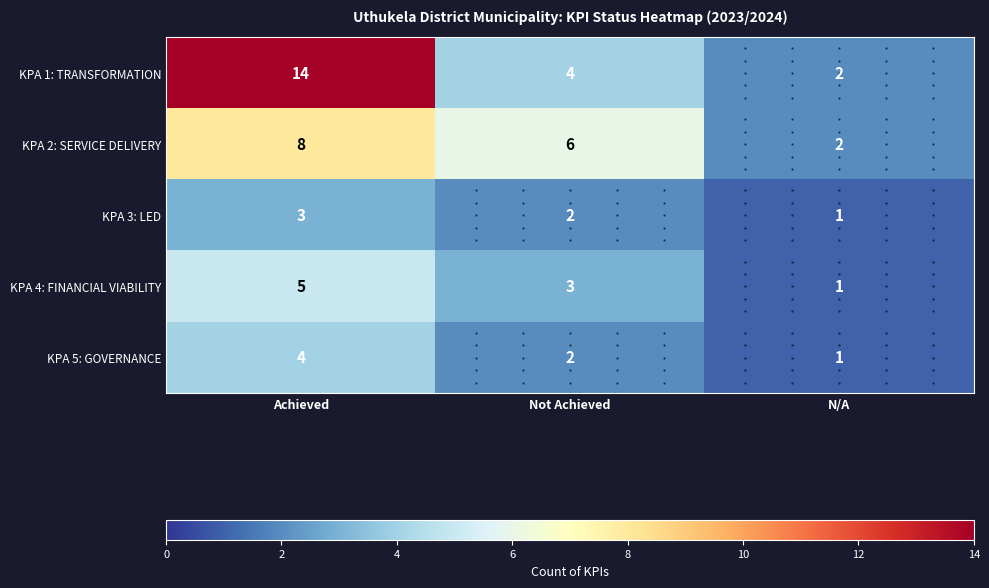

What is the sum of the KPA 2: SERVICE DELIVERY values at Not Achieved and N/A?

8